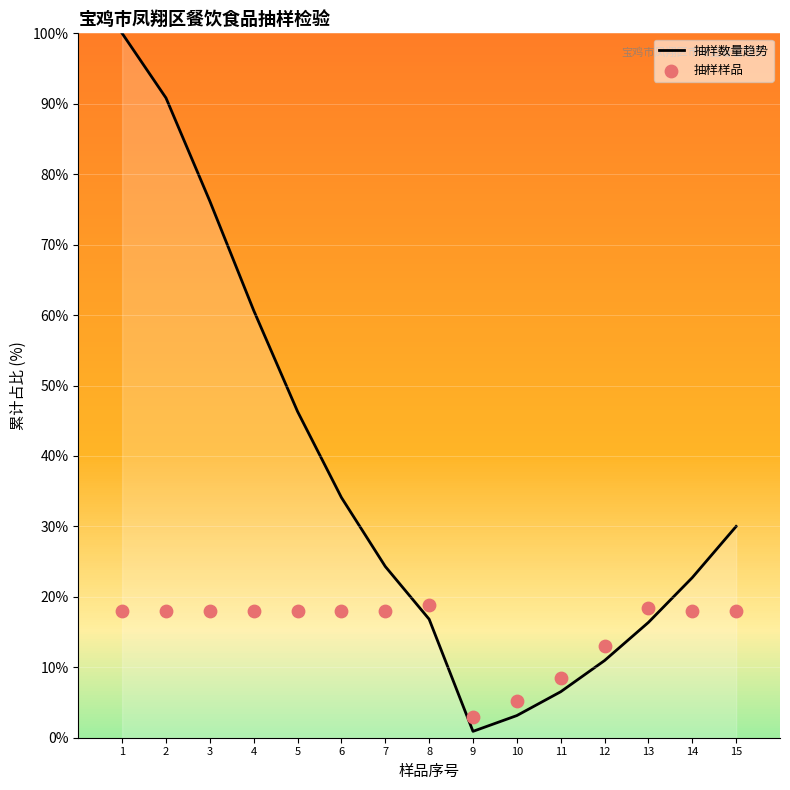

At which category is the sum across all series the highest?

1